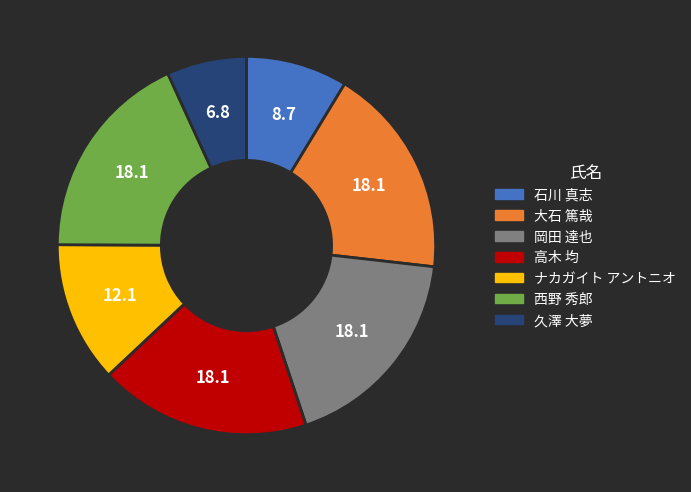

The 石川 真志 slice represents 9% of the pie. True or false?

True